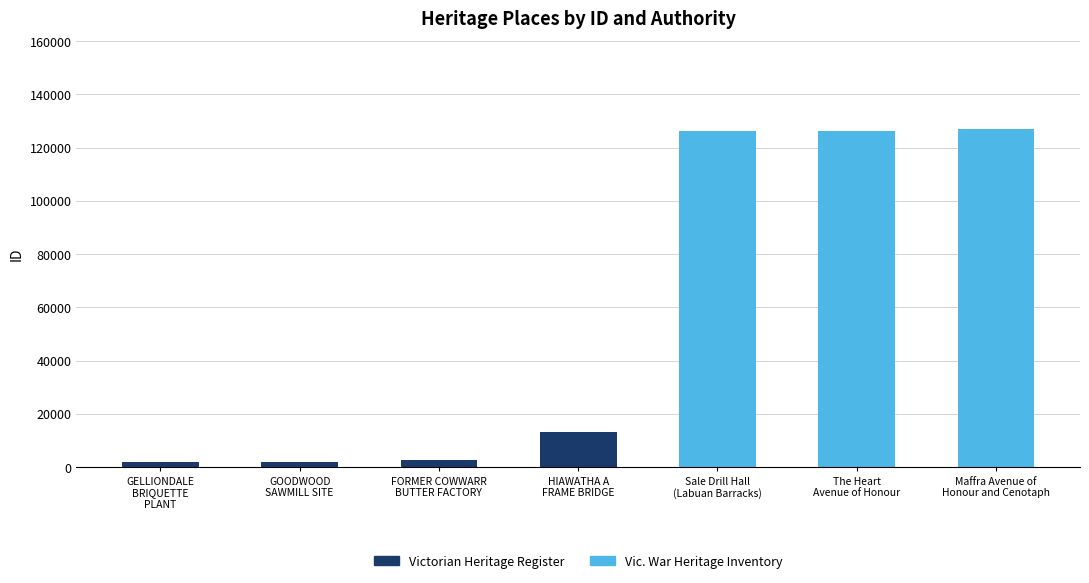

The value of Victorian Heritage Register at Sale Drill Hall
(Labuan Barracks) is 0. True or false?

True